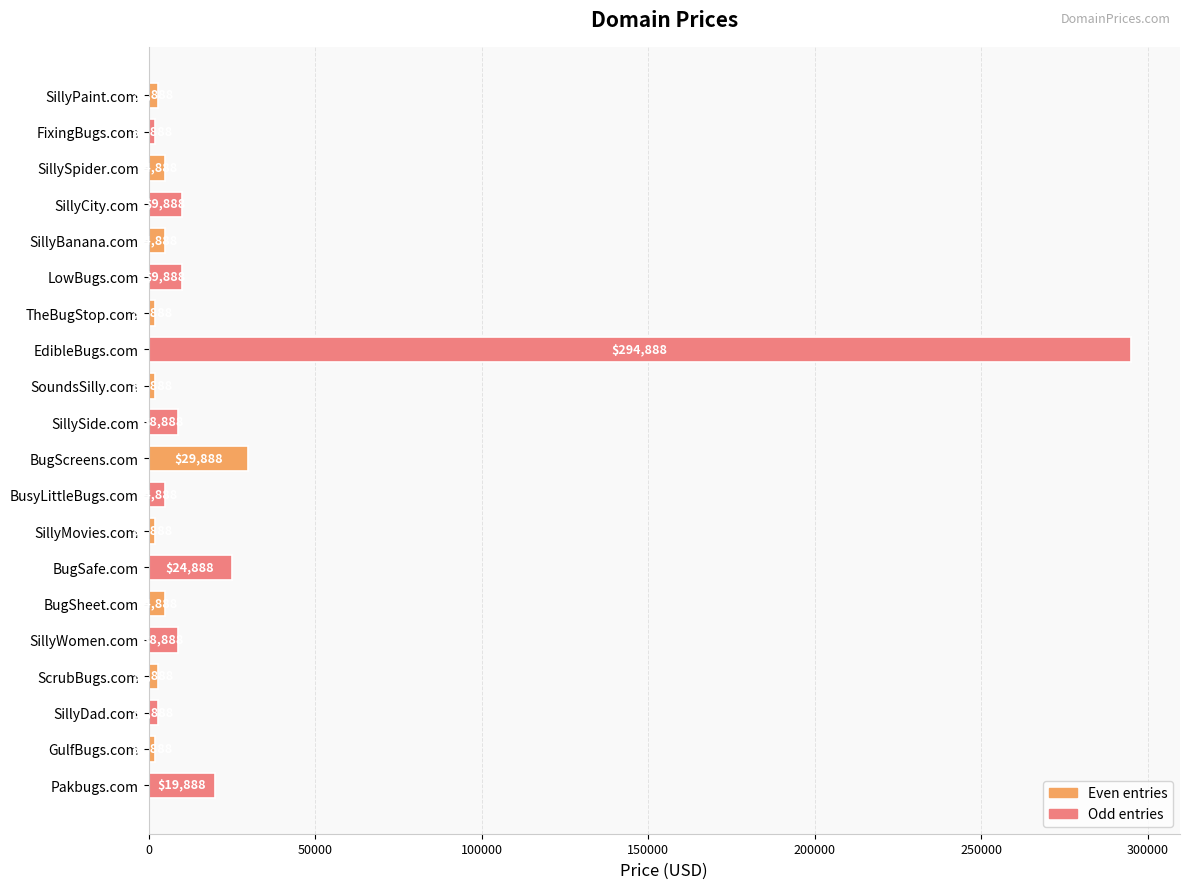

What is the label of the 14th bar from the top?

BugSafe.com